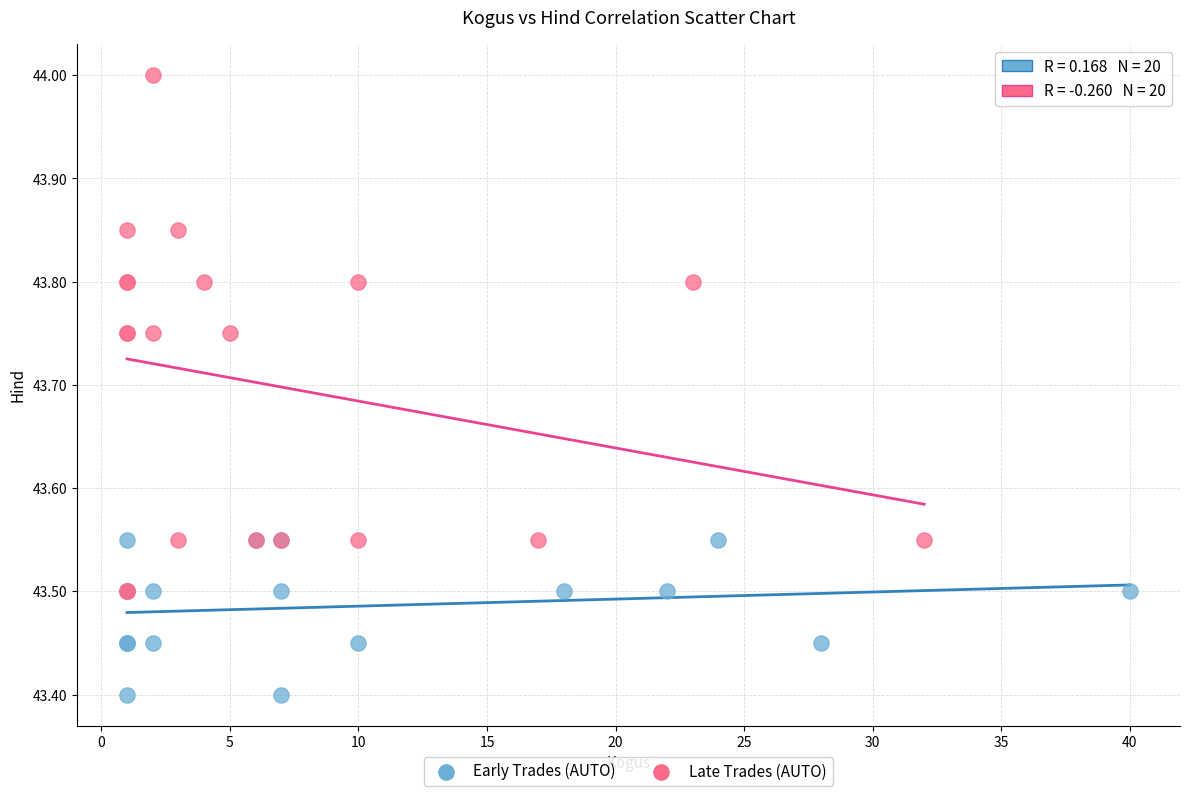

Which series reaches the minimum Y coordinate?

Early Trades (AUTO)